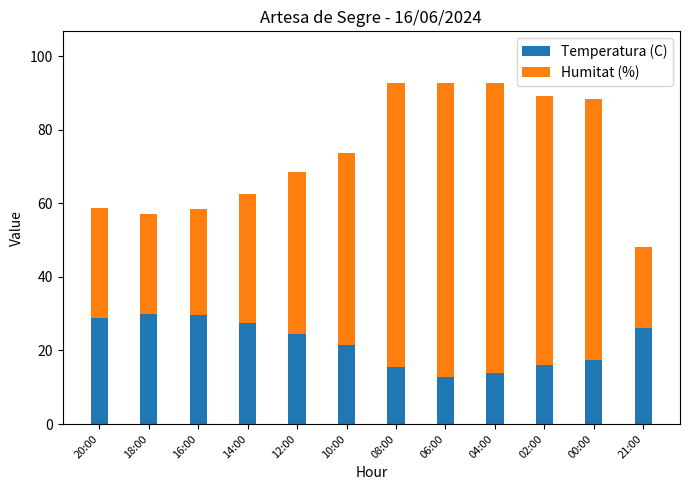

What is the difference between the second highest and second lowest values in the Temperatura (C) series?

15.7